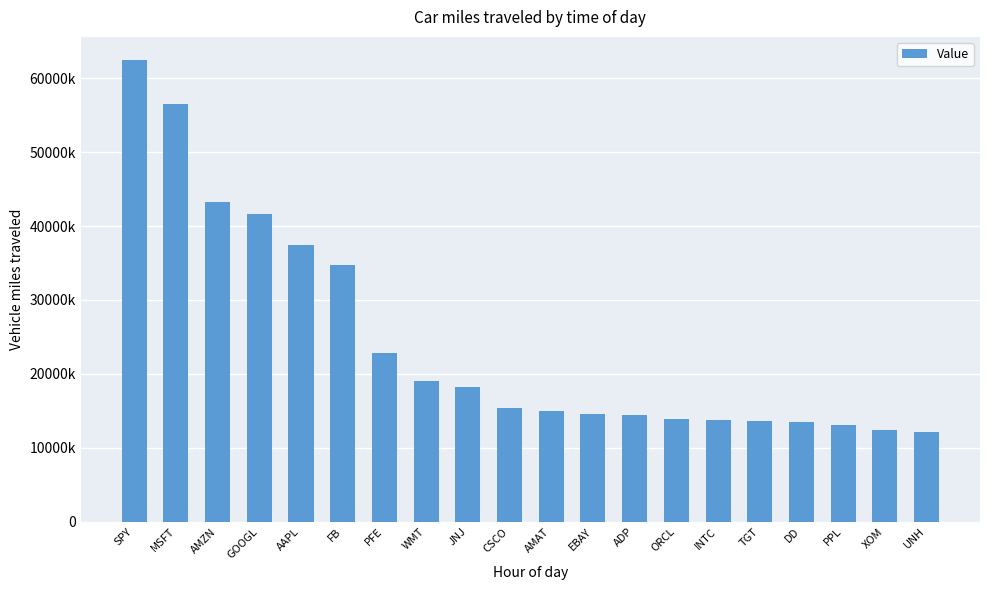

Reading left to right, list all the values displayed in this chart.

62450000	56504000	43257000	41667000	37435000	34710000	22889000	18989000	18190000	15382000	14942000	14573000	14444000	13909000	13737000	13625000	13537000	13121000	12458000	12127000